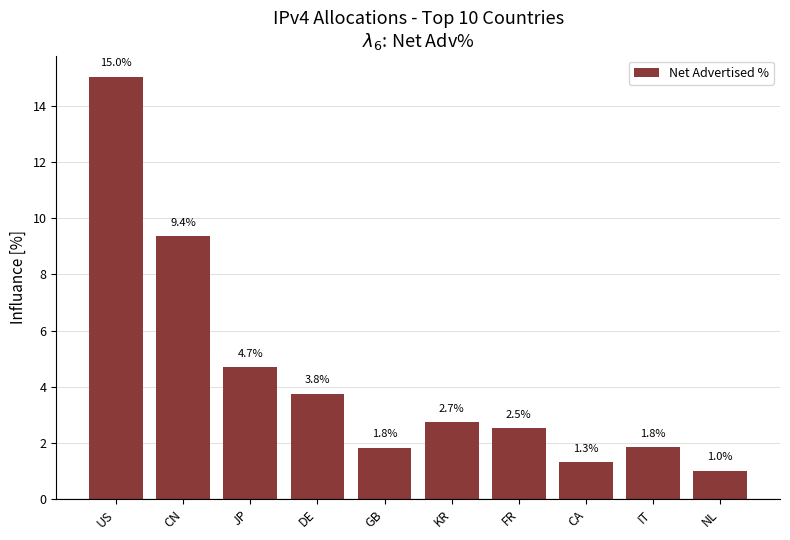

What position from the left is KR?

6